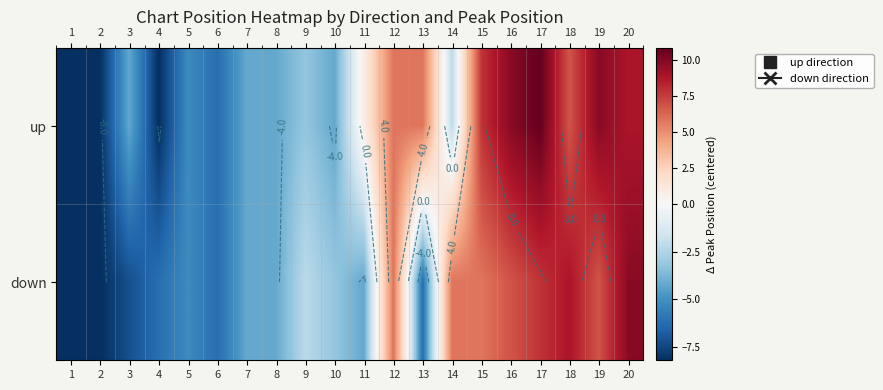

Is the value of up at 9 greater than the value of down at 12?

No